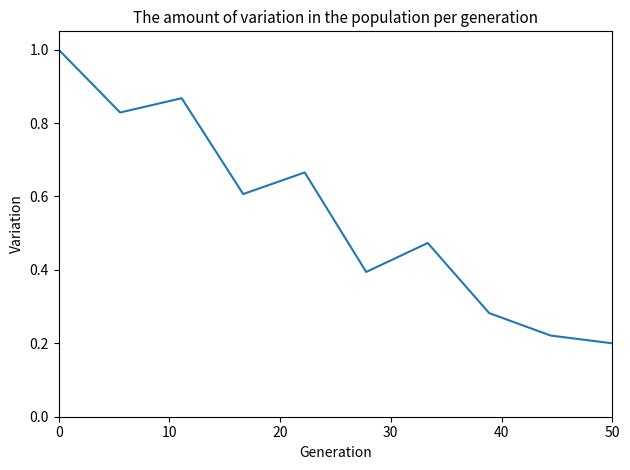

True or false: there are more than 2 points higher than both neighbors.

True